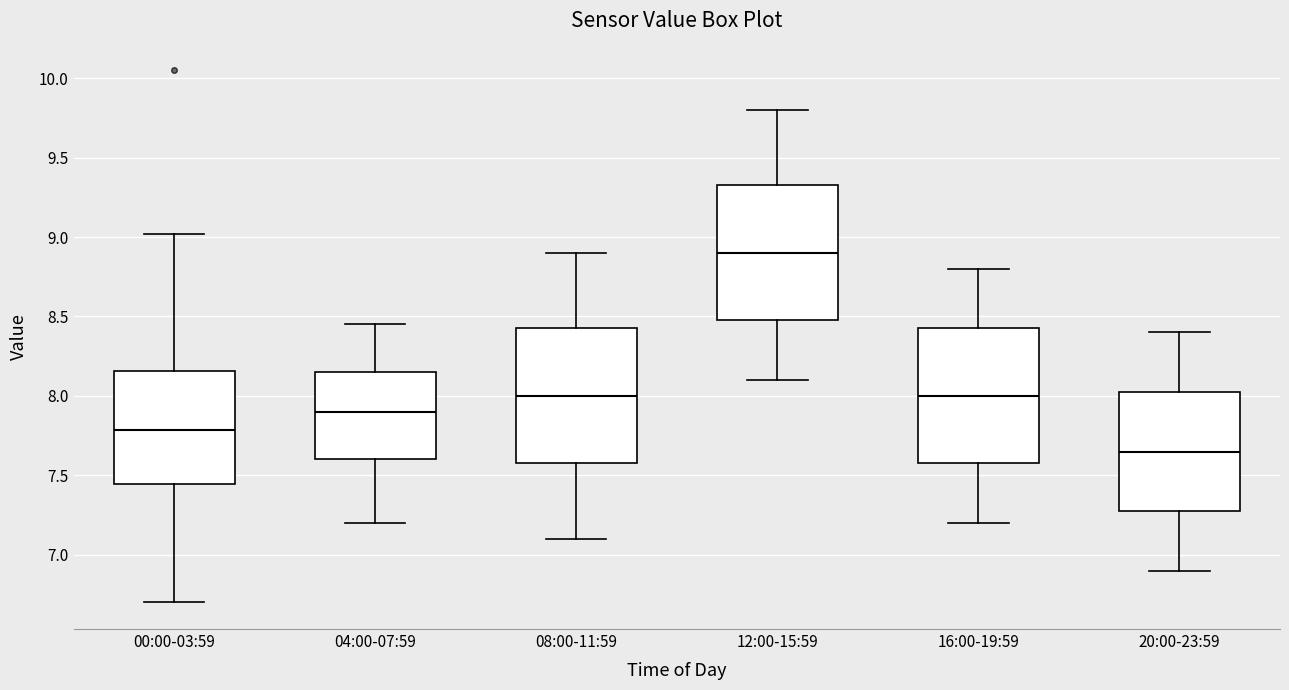

Which box has the lowest median line?

20:00-23:59